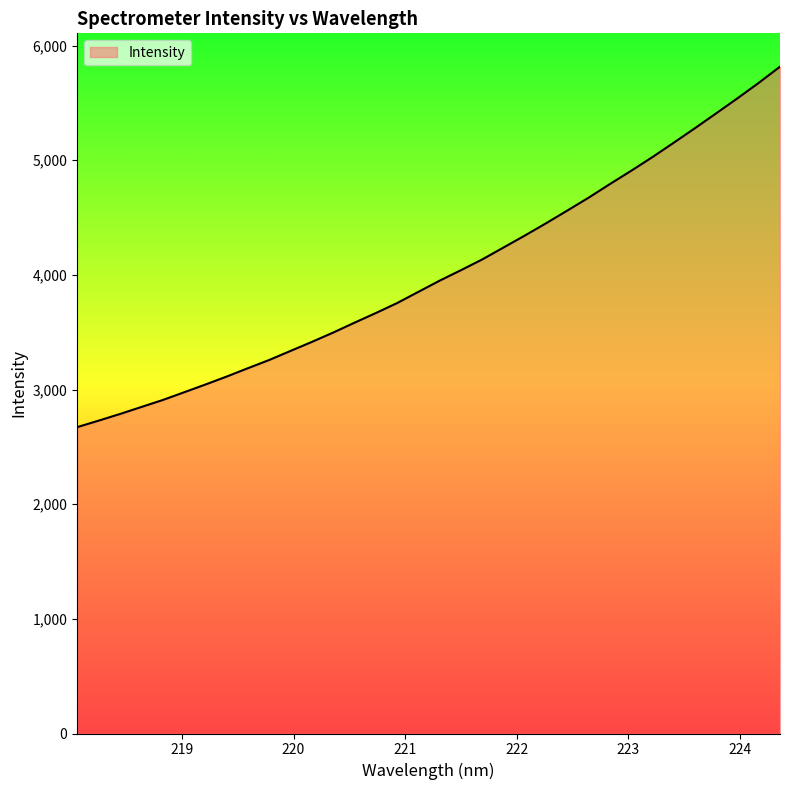

What is the smallest value displayed?

2672.1